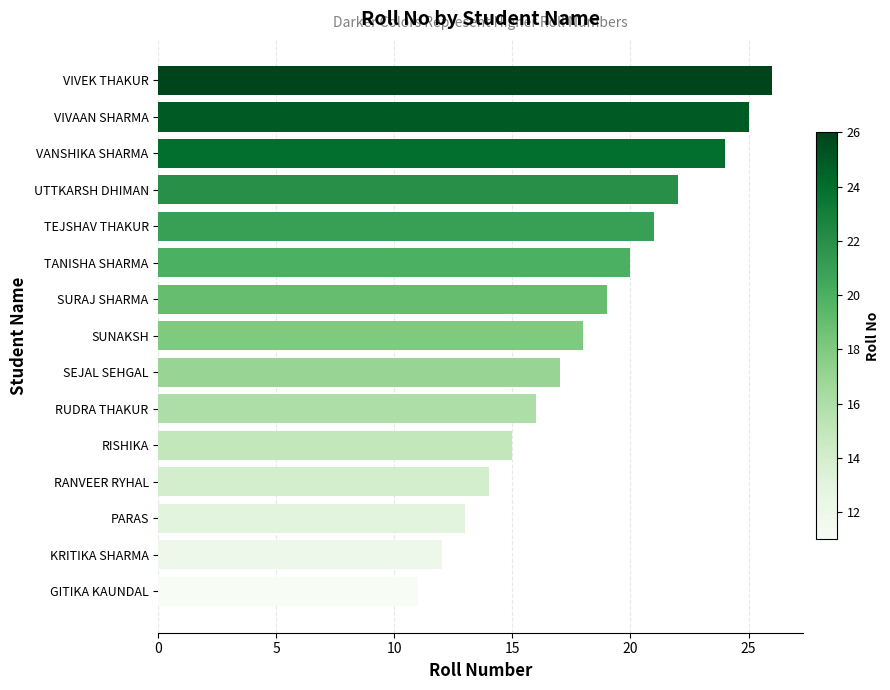

What is the maximum value shown in the chart?

26